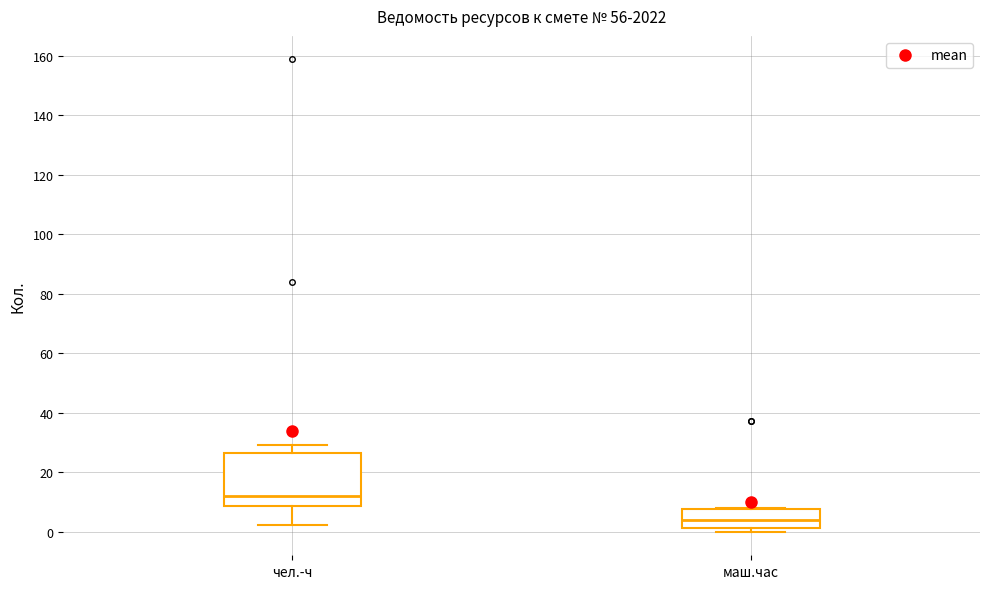

Reading left to right, read every box against the y-axis: the position of its median line, the range the box covers, and the ends of its whiskers. The values are not printed on the chart, so give them approximately, as read against the axis.

чел.-ч: median 12, box 8 to 26, whiskers 2 to 30
маш.час: median 4, box 2 to 8, whiskers 0 to 8